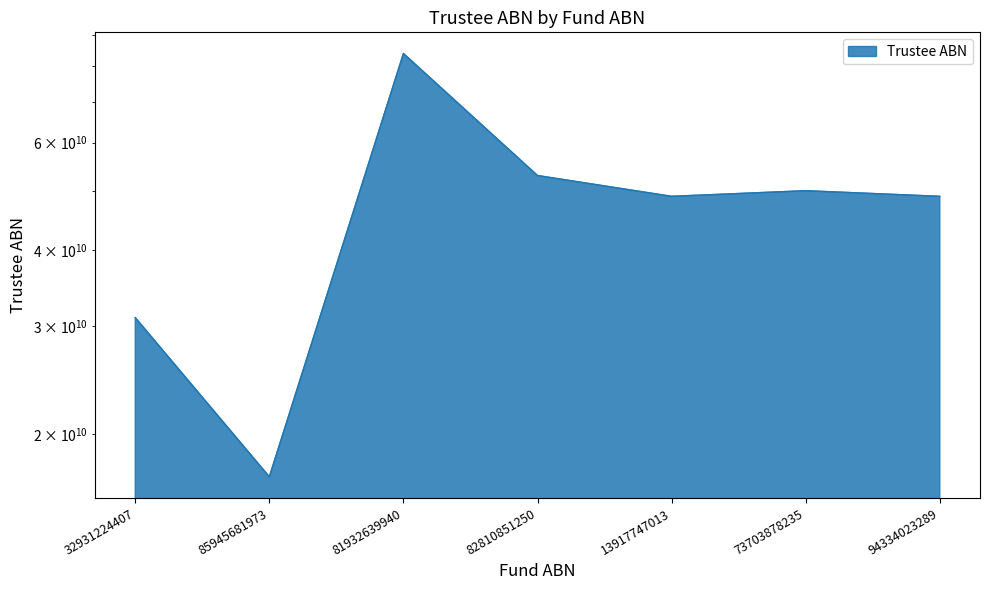

How many lines are shown in the chart?

1